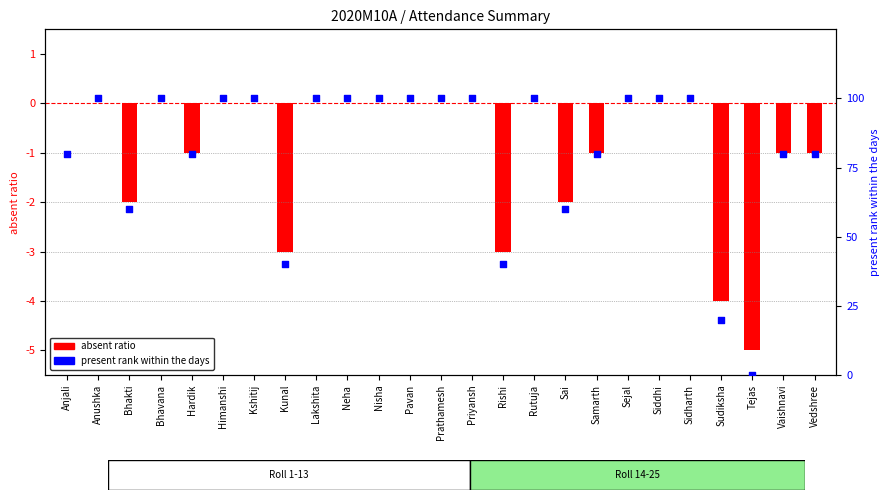

Which series has the largest Y range (max minus min)?

present % within days